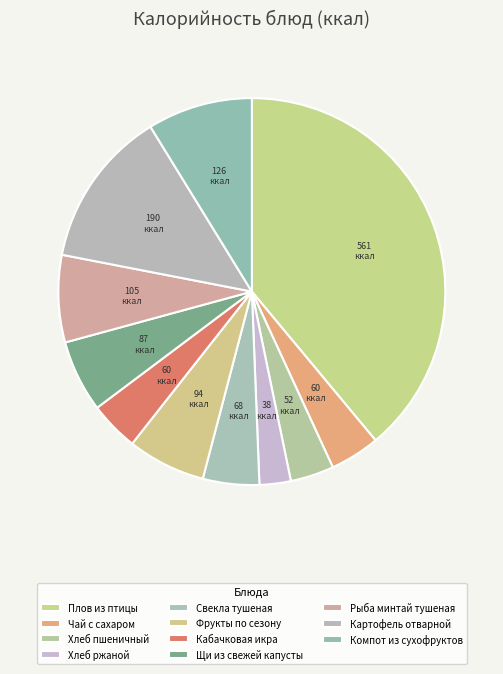

Is the sum of Компот из сухофруктов and Чай с сахаром greater than half?

No